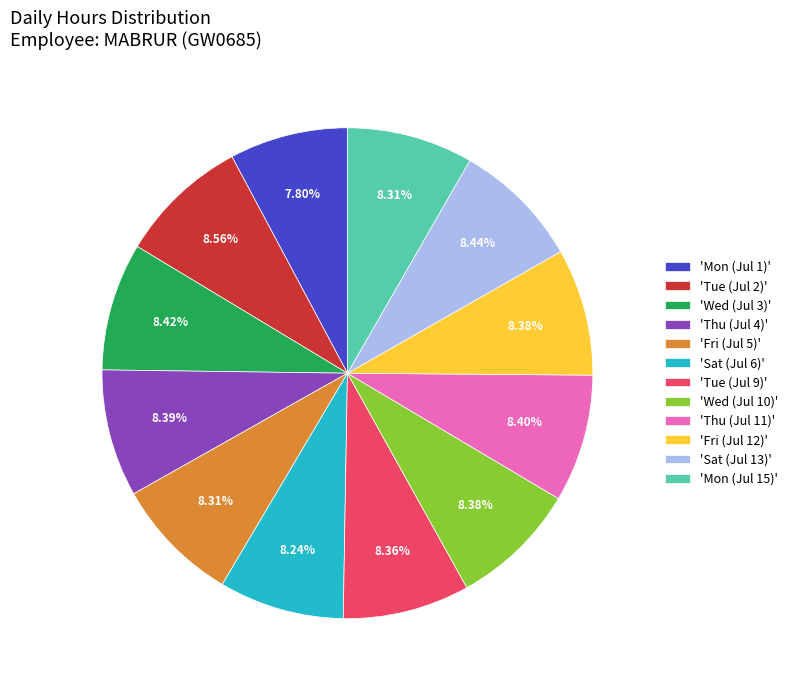

Does 'Wed (Jul 3)' account for over 50% of the chart?

No